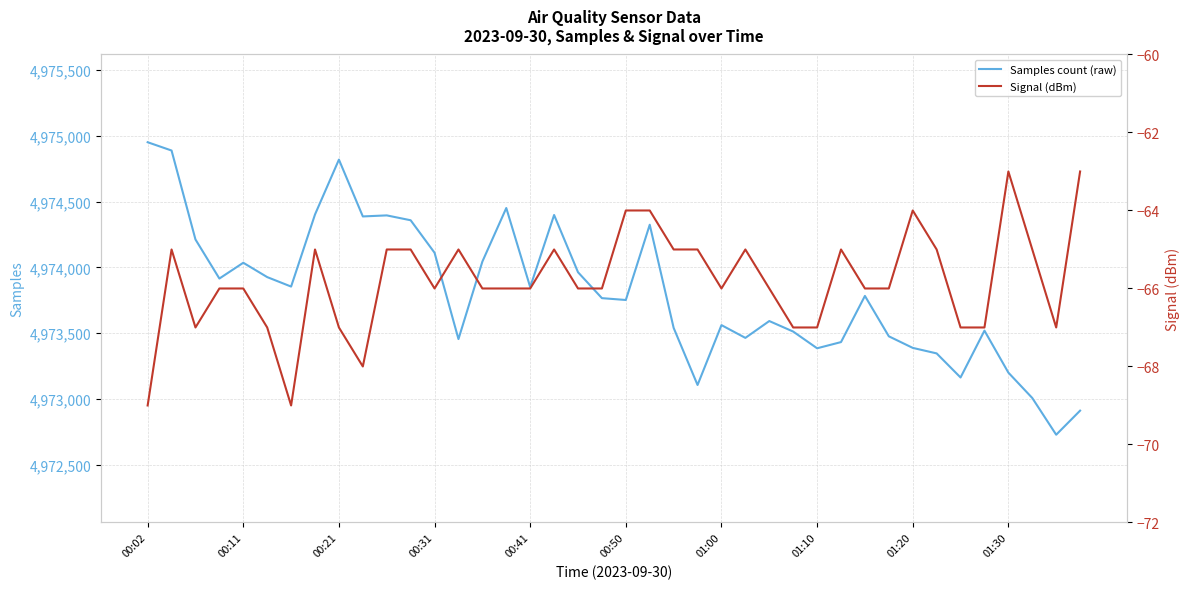

What is the maximum value for Samples count (raw)?

4974952